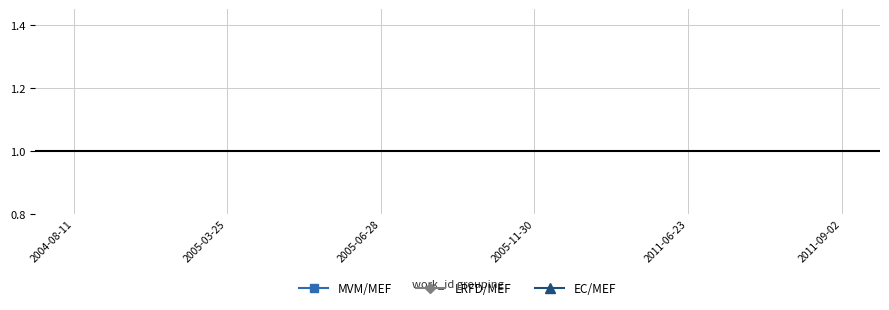

At which category does the chart reach its peak across all series?

2011-09-02